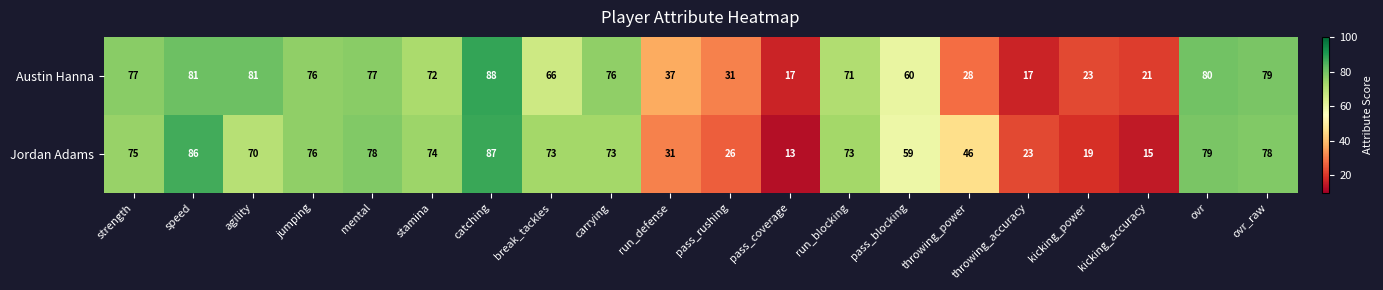

Between break_tackles and run_defense, which series saw the biggest shift?

Jordan Adams